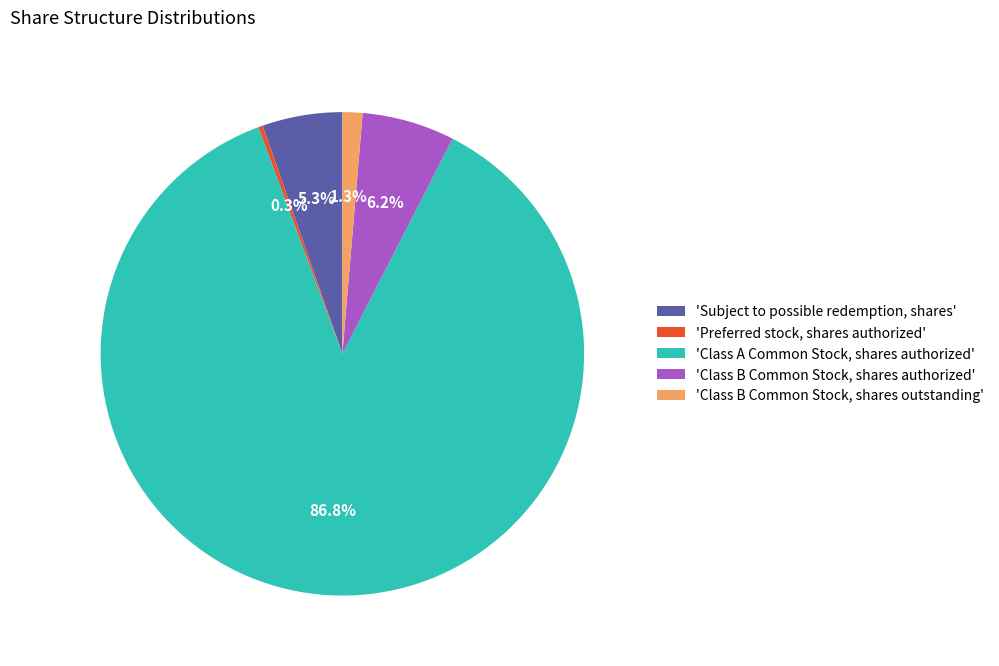

Which slice represents more than half of the pie?

'Class A Common Stock, shares authorized'